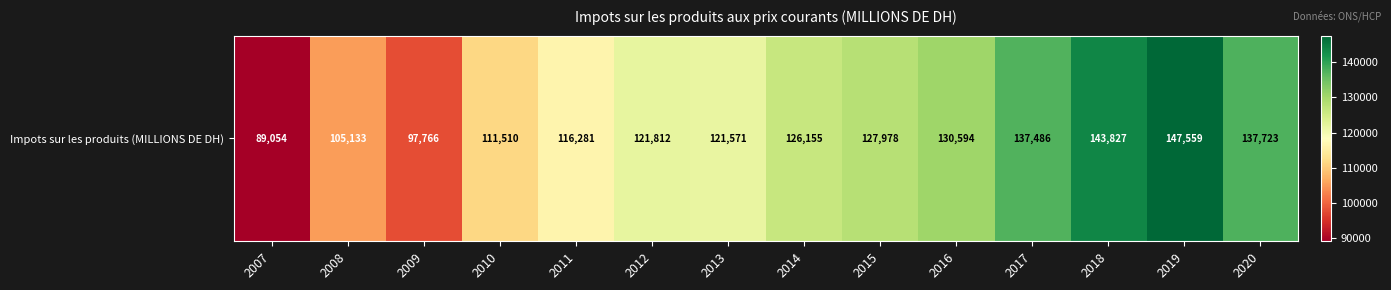

True or false: the data shows 121812 at 2012.

True